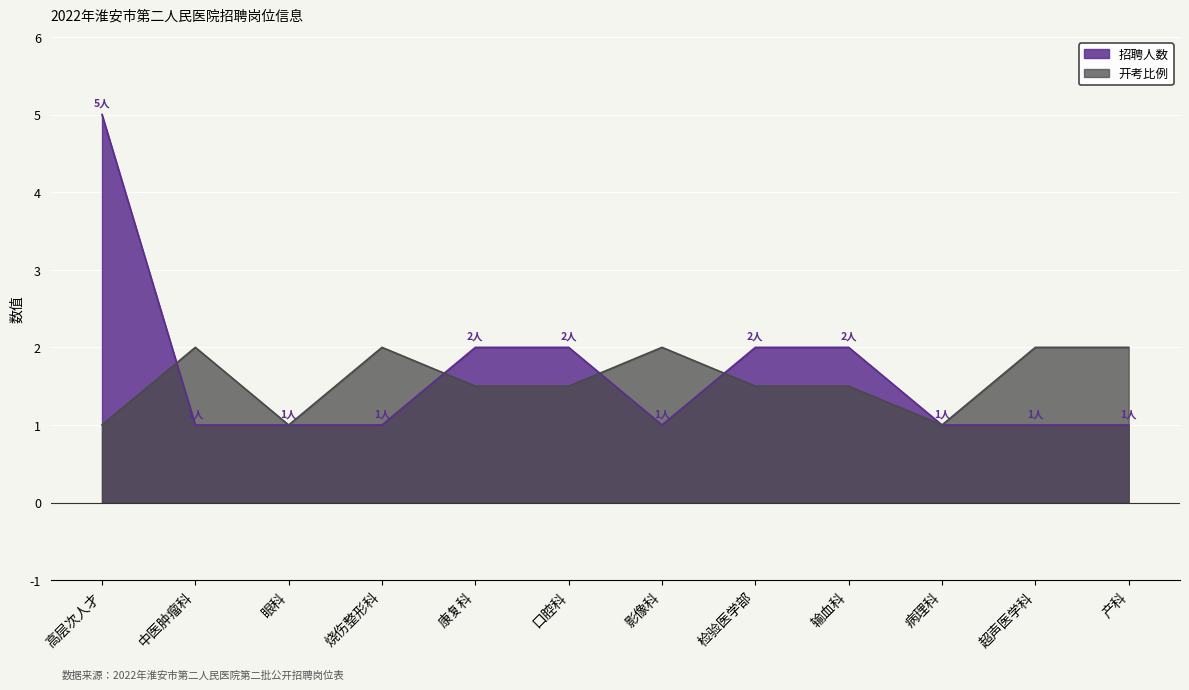

What are all the series names shown in the legend?

招聘人数, 开考比例